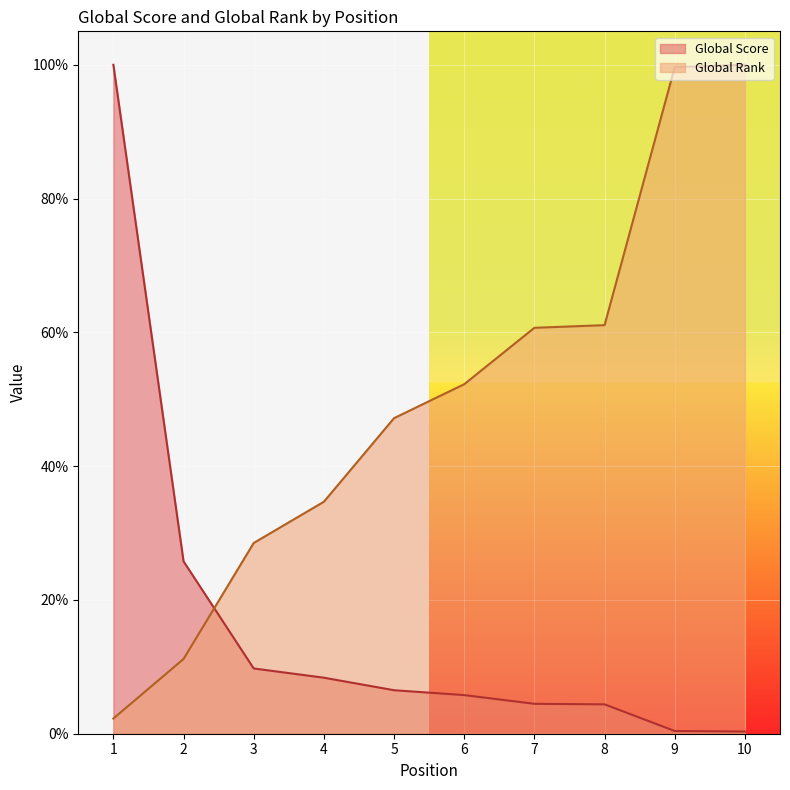

List the series in order of their peak value, highest first.

Global Score, Global Rank